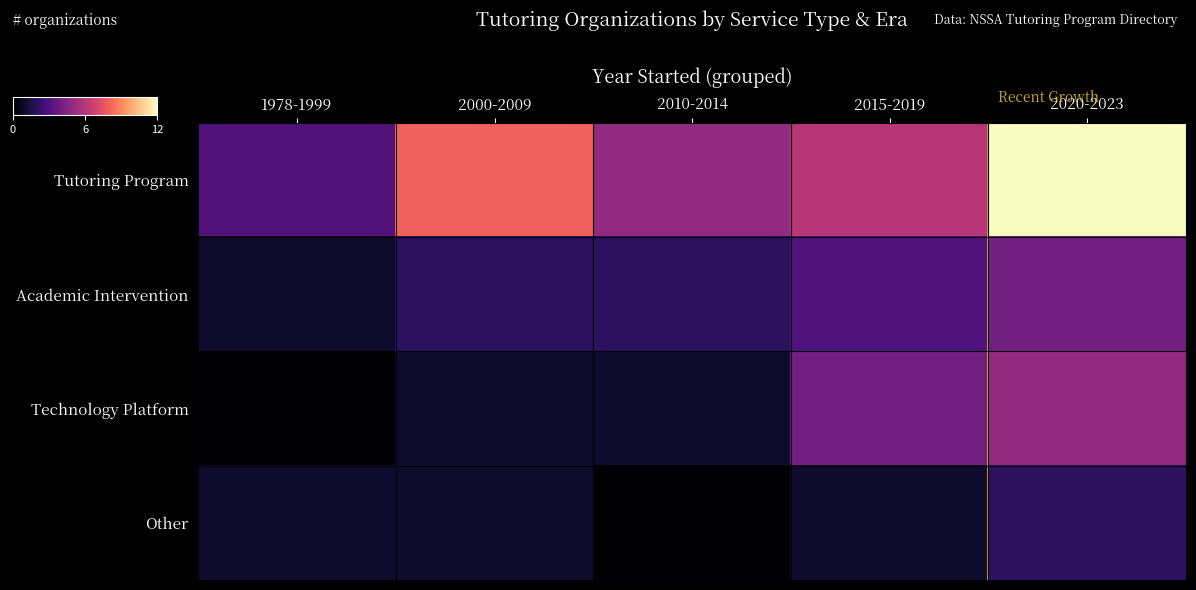

Between 2020-2023 and 1978-1999, which is larger?

2020-2023